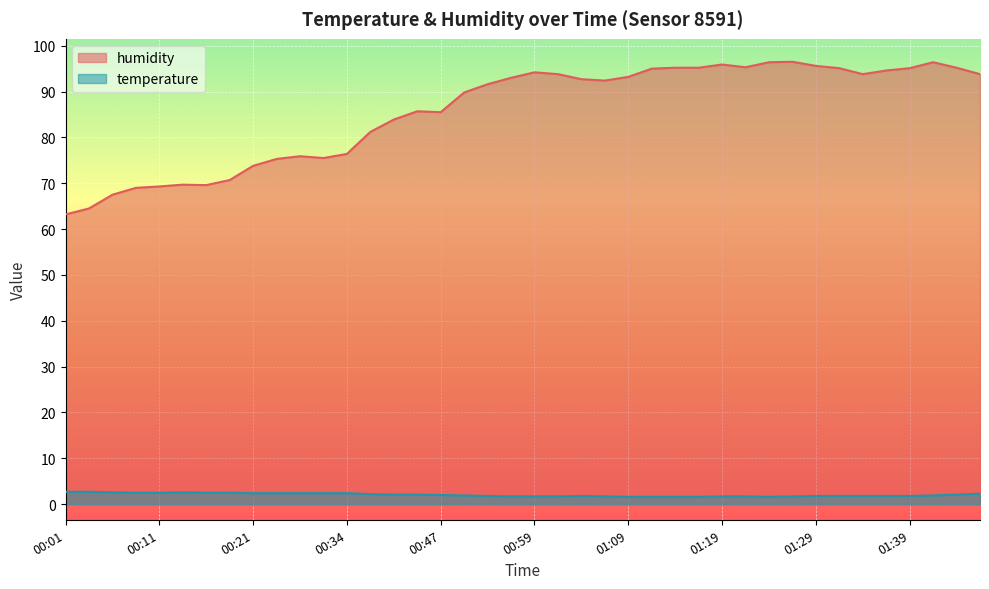

Reading left to right, list all the values displayed in this chart.

temperature: 00:01=2.7	00:04=2.7	00:06=2.6	00:08=2.5	00:11=2.5	00:13=2.6	00:16=2.5	00:18=2.5	00:21=2.4	00:24=2.4	00:26=2.4	00:29=2.4	00:34=2.4	00:39=2.2	00:42=2.1	00:44=2.1	00:47=2.0	00:52=1.9	00:55=1.8	00:57=1.7	00:59=1.7	01:02=1.7	01:04=1.8	01:07=1.7	01:09=1.6	01:12=1.6	01:14=1.6	01:17=1.6	01:19=1.7	01:22=1.7	01:24=1.6	01:26=1.7	01:29=1.8	01:31=1.8	01:34=1.8	01:36=1.8	01:39=1.8	01:41=1.9	01:44=2.1	01:46=2.3
humidity: 00:01=63.2	00:04=64.5	00:06=67.5	00:08=69.0	00:11=69.3	00:13=69.7	00:16=69.6	00:18=70.7	00:21=73.8	00:24=75.3	00:26=75.9	00:29=75.5	00:34=76.4	00:39=81.2	00:42=83.9	00:44=85.7	00:47=85.5	00:52=89.8	00:55=91.6	00:57=93.0	00:59=94.2	01:02=93.8	01:04=92.7	01:07=92.4	01:09=93.2	01:12=95.0	01:14=95.2	01:17=95.2	01:19=95.9	01:22=95.3	01:24=96.4	01:26=96.5	01:29=95.6	01:31=95.1	01:34=93.8	01:36=94.6	01:39=95.1	01:41=96.4	01:44=95.2	01:46=93.8